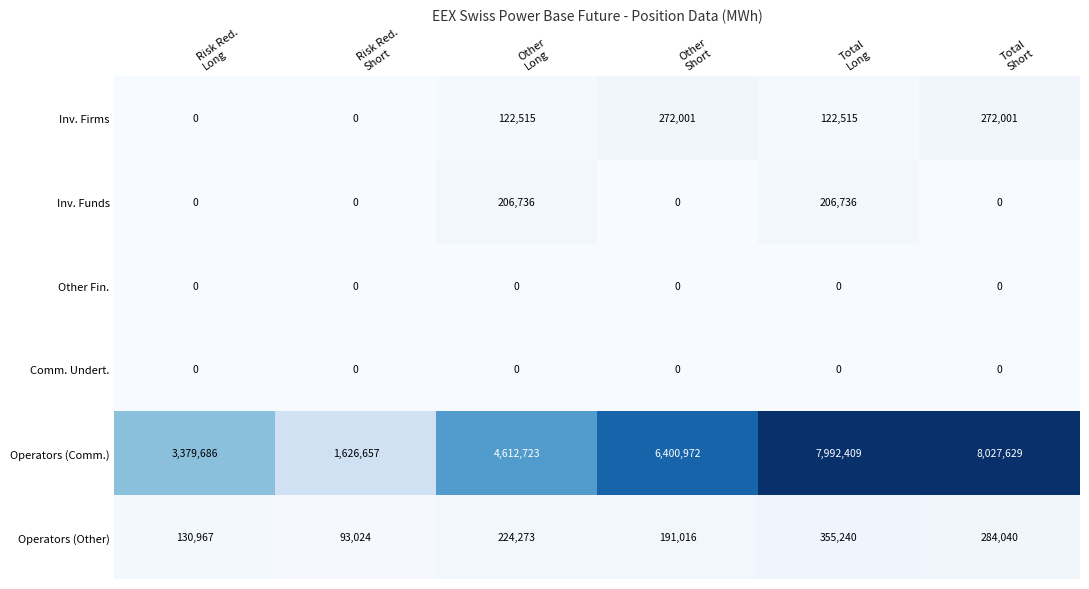

Which series has the widest spread of values?

Operators (Comm.)